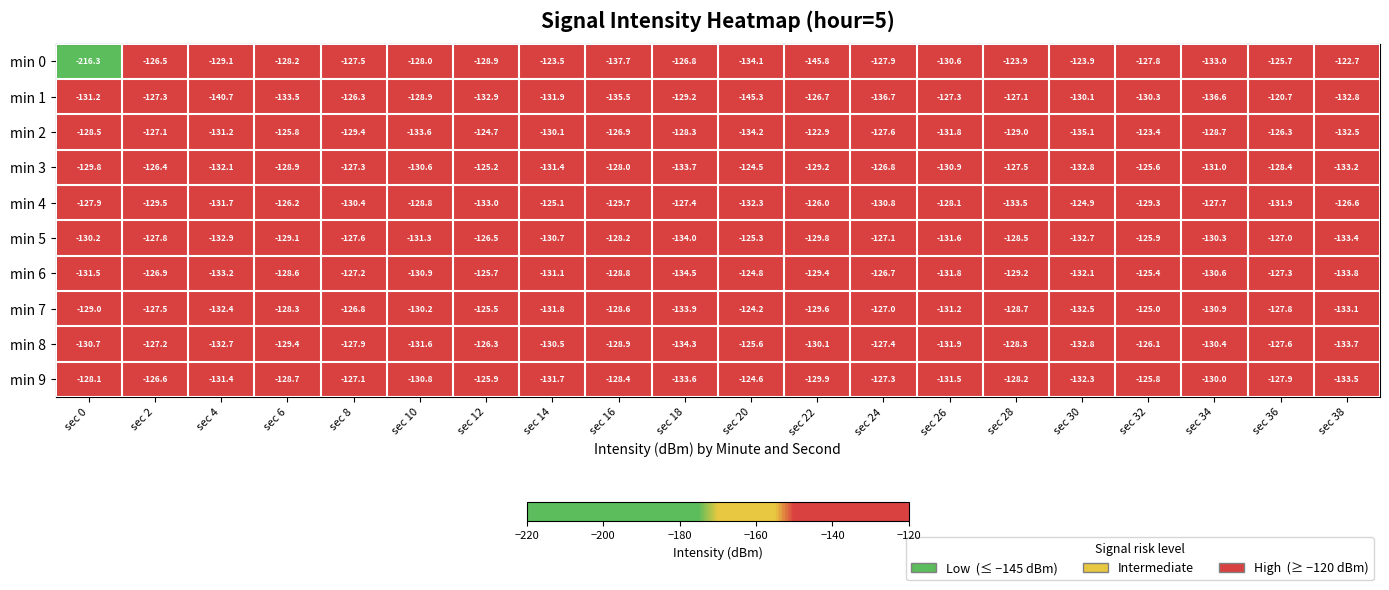

Is it true that min 3 equals -126.8 at sec 24?

True